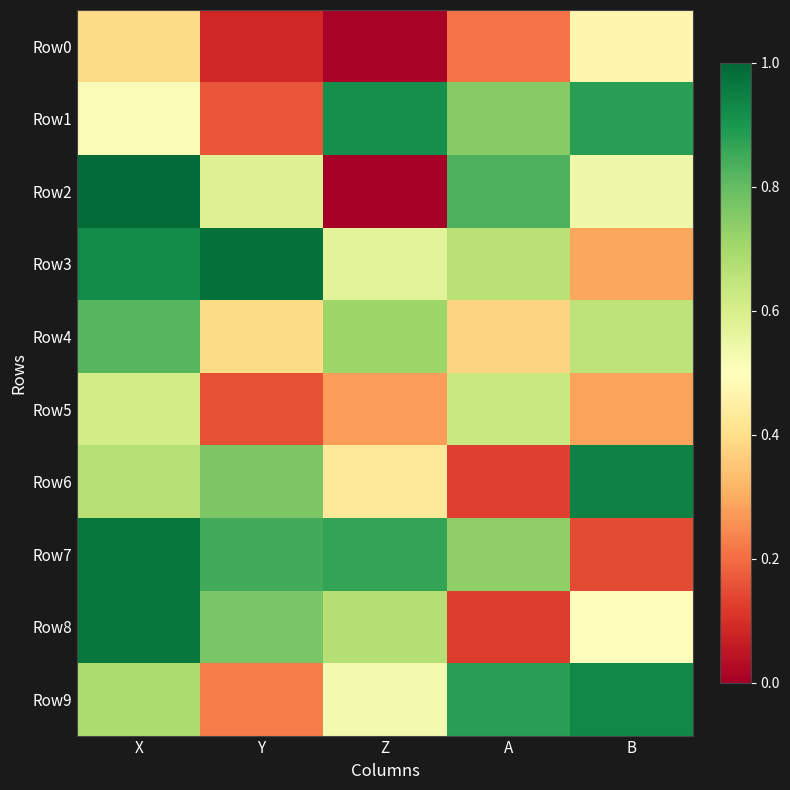

Reading left to right, transcribe all the data shown in this chart.

Row0: X=0.4	Y=0.1	Z=0.0	A=0.2	B=0.5
Row1: X=0.5	Y=0.2	Z=0.9	A=0.7	B=0.9
Row2: X=1.0	Y=0.6	Z=0.0	A=0.8	B=0.5
Row3: X=0.9	Y=1.0	Z=0.6	A=0.7	B=0.3
Row4: X=0.8	Y=0.4	Z=0.7	A=0.4	B=0.7
Row5: X=0.6	Y=0.2	Z=0.3	A=0.6	B=0.3
Row6: X=0.7	Y=0.8	Z=0.4	A=0.1	B=0.9
Row7: X=1.0	Y=0.8	Z=0.9	A=0.7	B=0.1
Row8: X=1.0	Y=0.8	Z=0.7	A=0.1	B=0.5
Row9: X=0.7	Y=0.2	Z=0.5	A=0.9	B=0.9